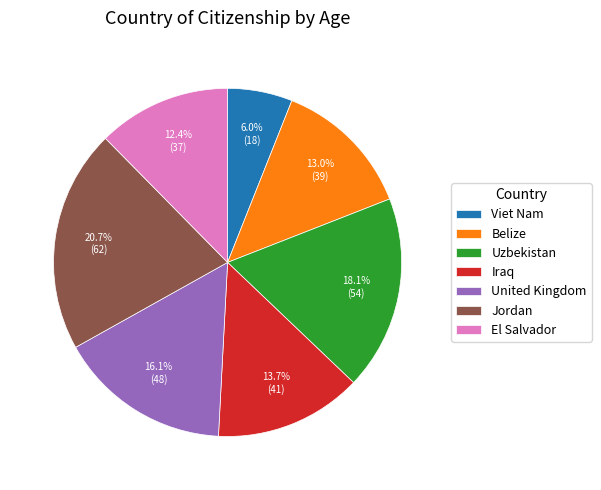

To the nearest percent, what is the average slice percentage?

14%